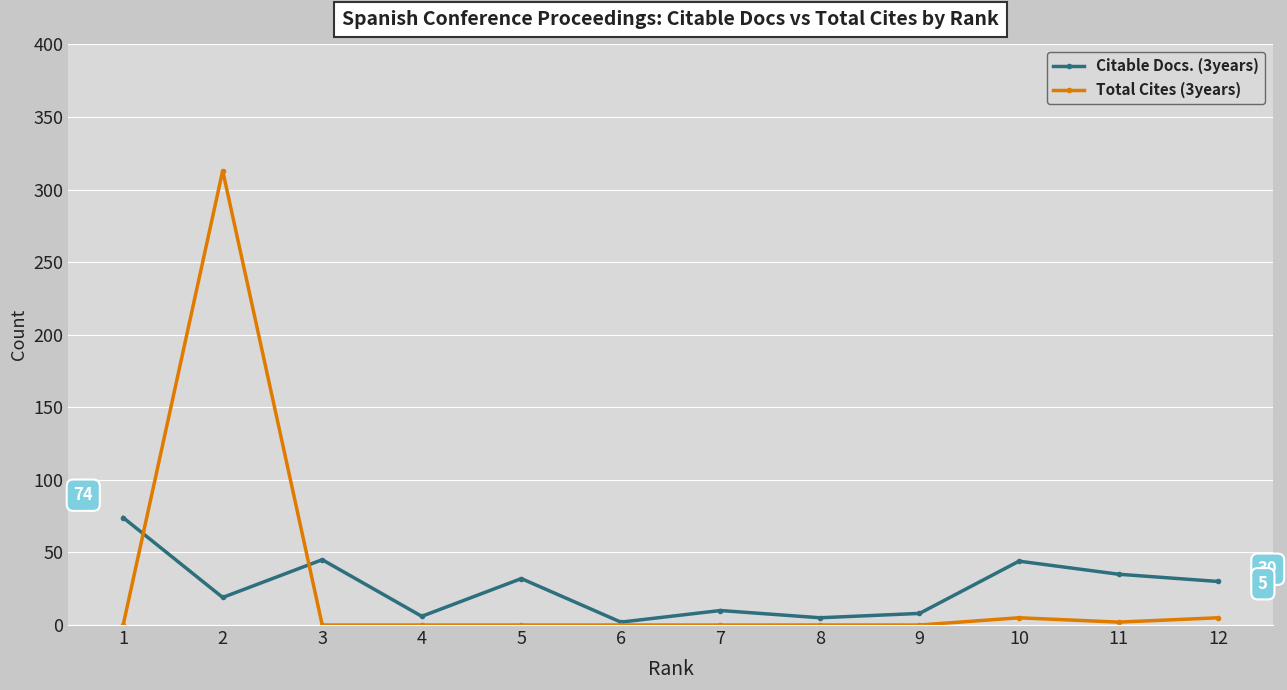

Where is the first local maximum for Citable Docs. (3years)?

3